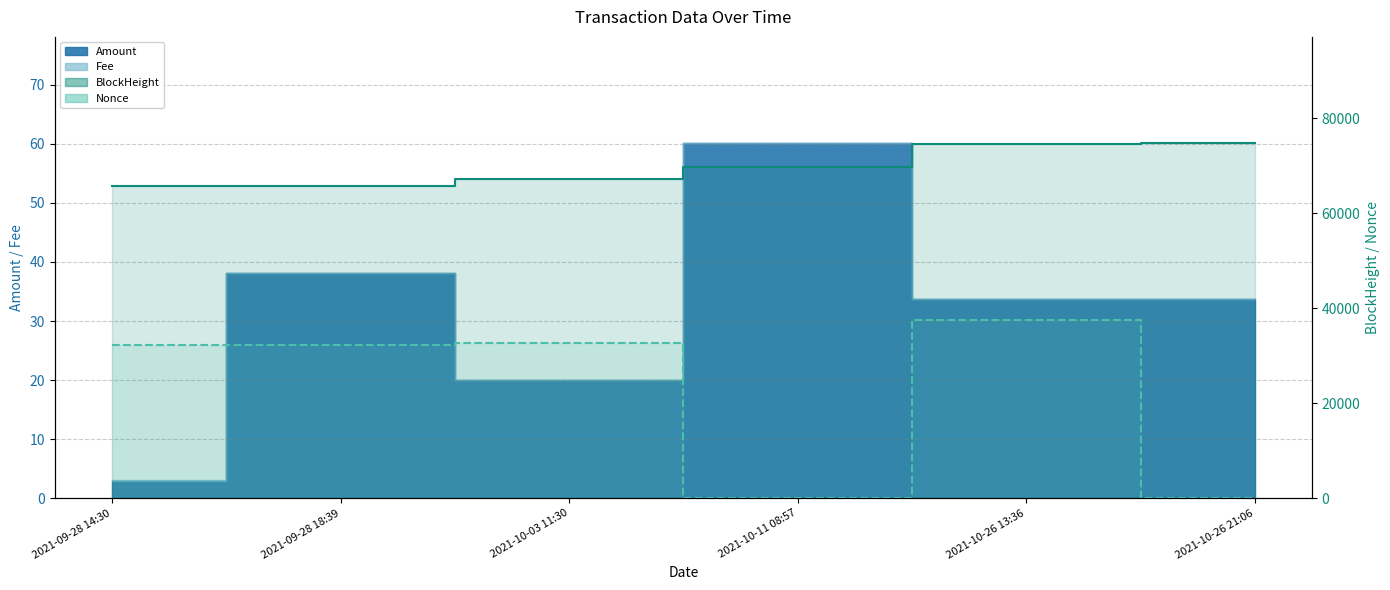

What is the total value across all series at 2021-09-28 14:30?

97927